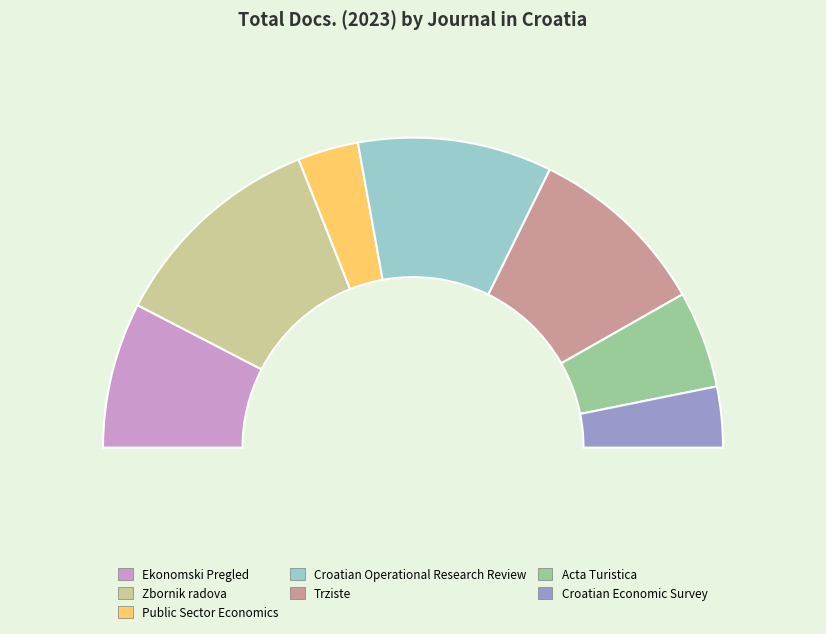

To the nearest percent, what portion does Zbornik radova represent?

23%